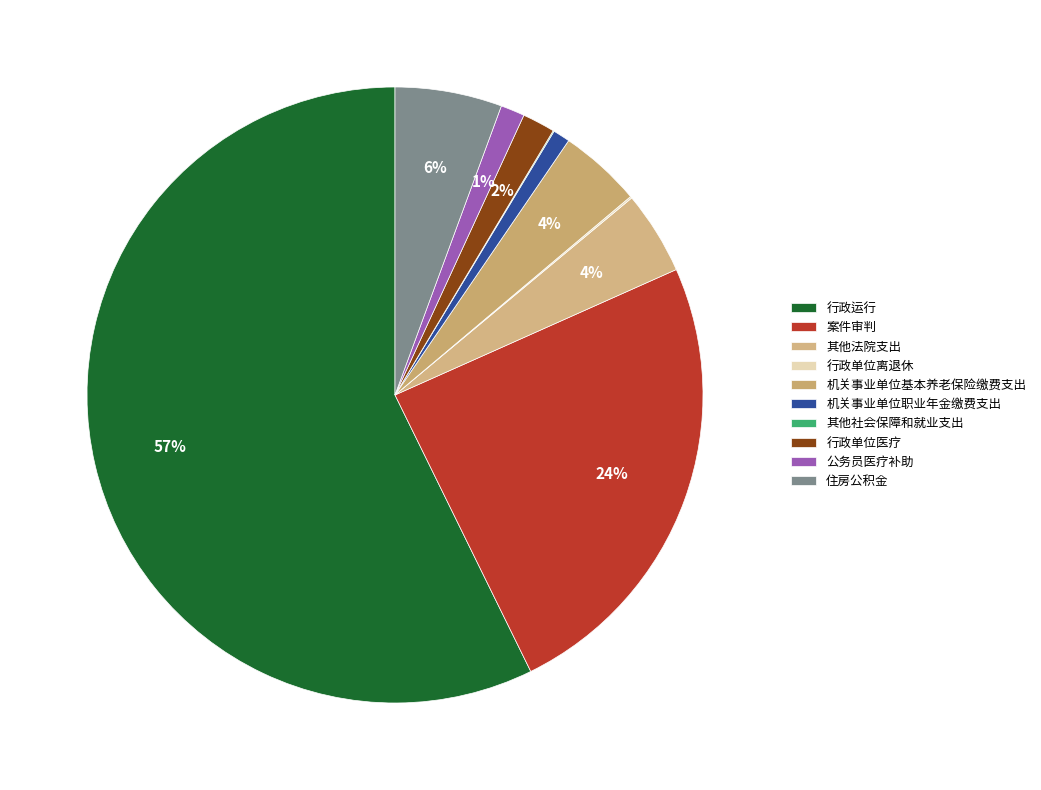

What percentage is the 机关事业单位基本养老保险缴费支出 slice, to the nearest percent?

4%